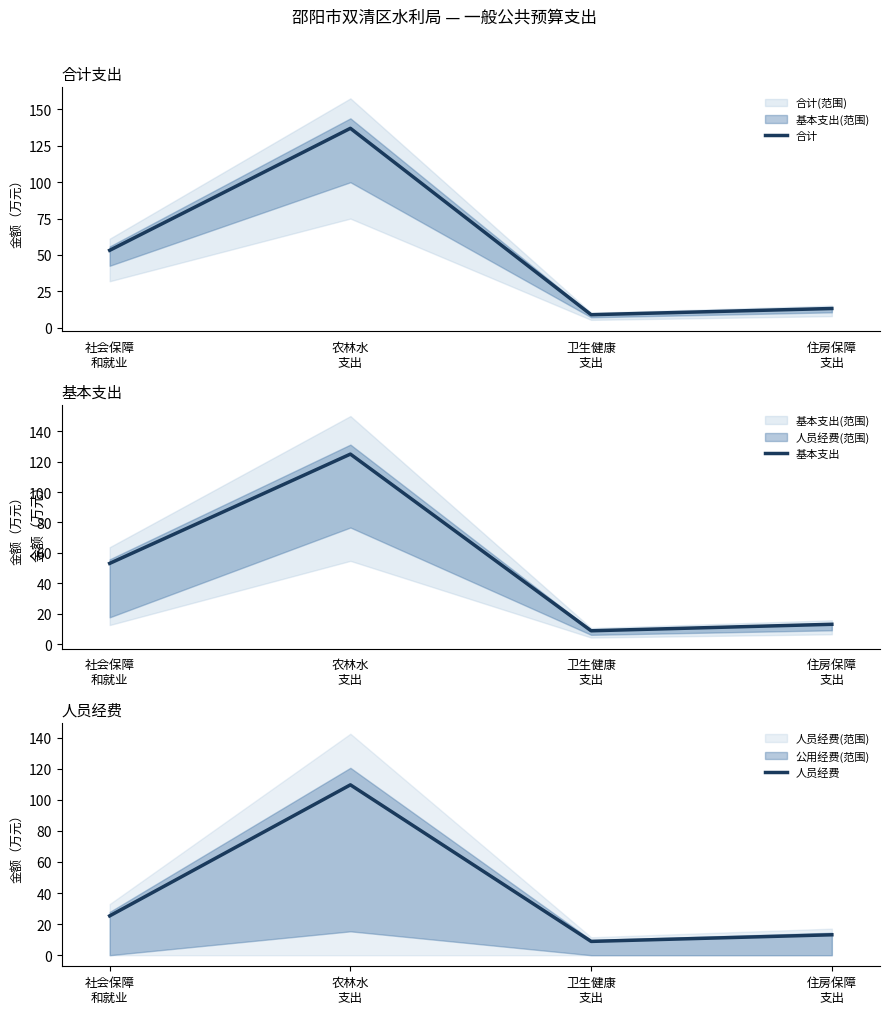

True or false: 合计 has a value of 8.9 at 卫生健康
支出.

True